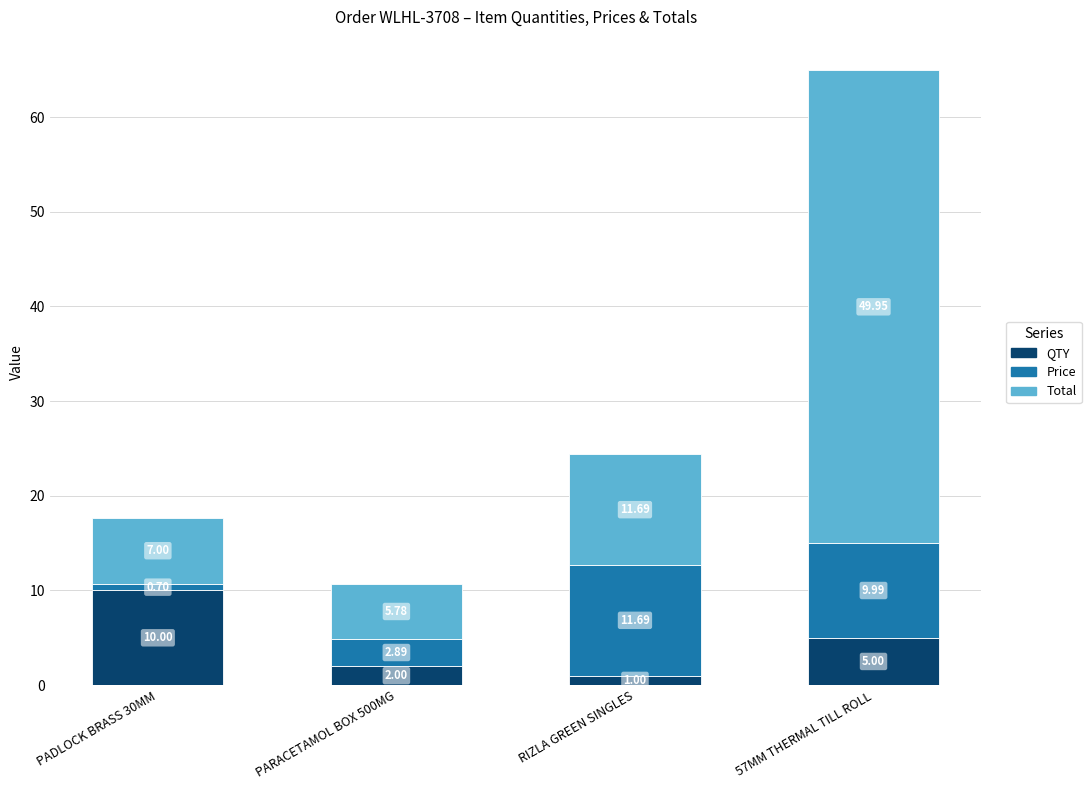

Rank the categories by QTY value from lowest to highest.

RIZLA GREEN SINGLES, PARACETAMOL BOX 500MG, 57MM THERMAL TILL ROLL, PADLOCK BRASS 30MM